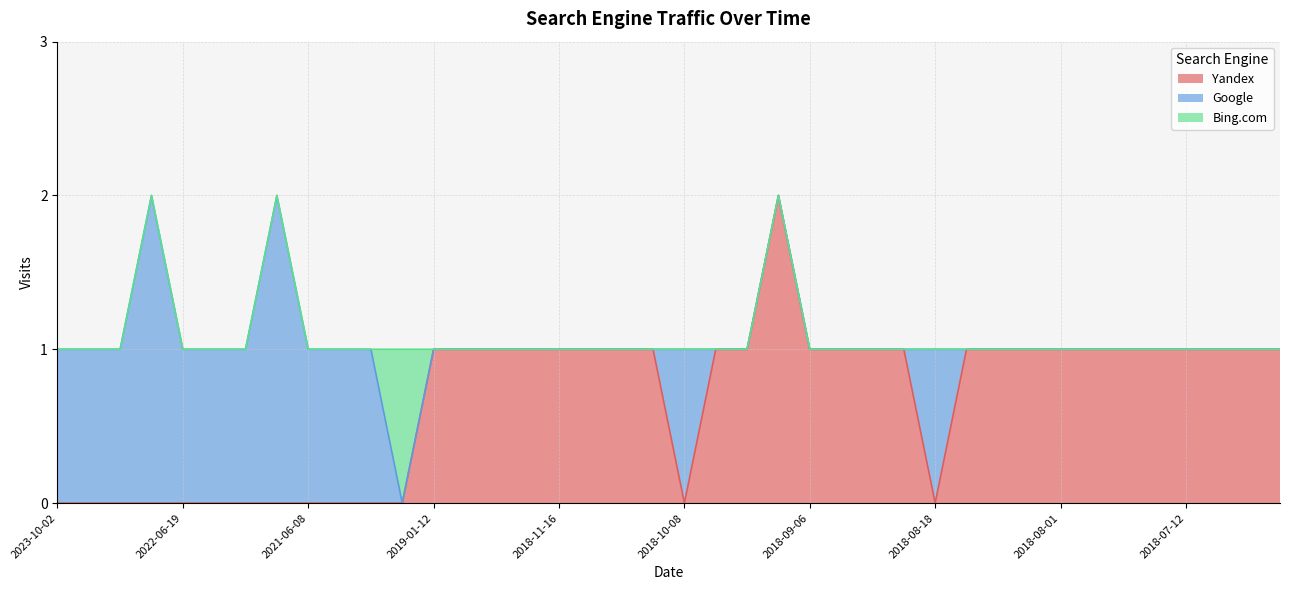

What position from the left is 2018-10-08?

21